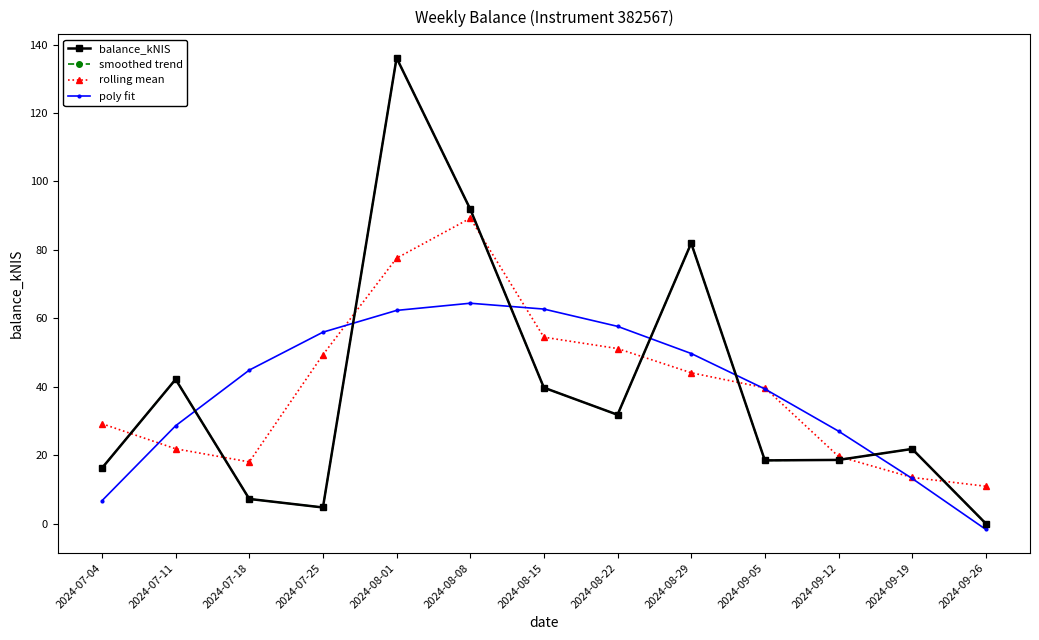

Does the chart have visible grid lines?

No